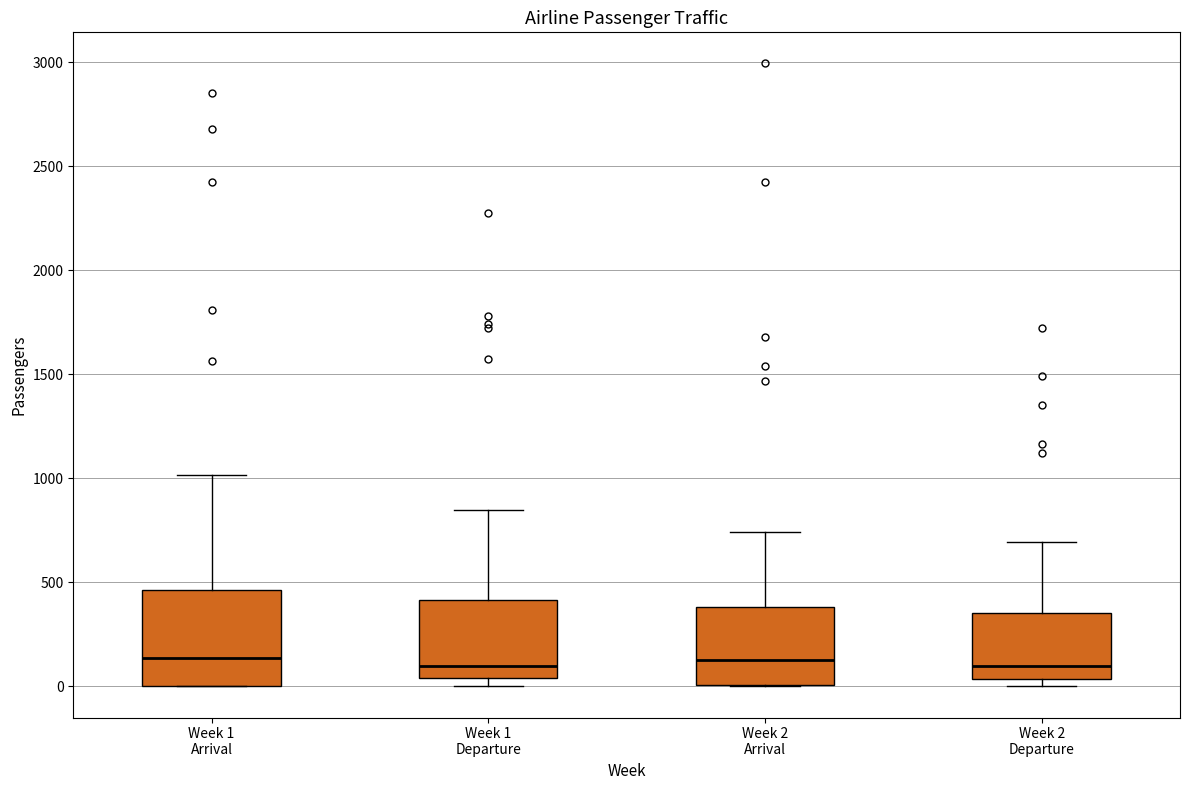

Reading left to right, read every box against the y-axis: the position of its median line, the range the box covers, and the ends of its whiskers. The values are not printed on the chart, so give them approximately, as read against the axis.

Week 1 Arrival: median 150, box 0 to 450, whiskers 0 to 1000
Week 1 Departure: median 100, box 50 to 400, whiskers 0 to 850
Week 2 Arrival: median 150, box 0 to 400, whiskers 0 to 750
Week 2 Departure: median 100, box 50 to 350, whiskers 0 to 700